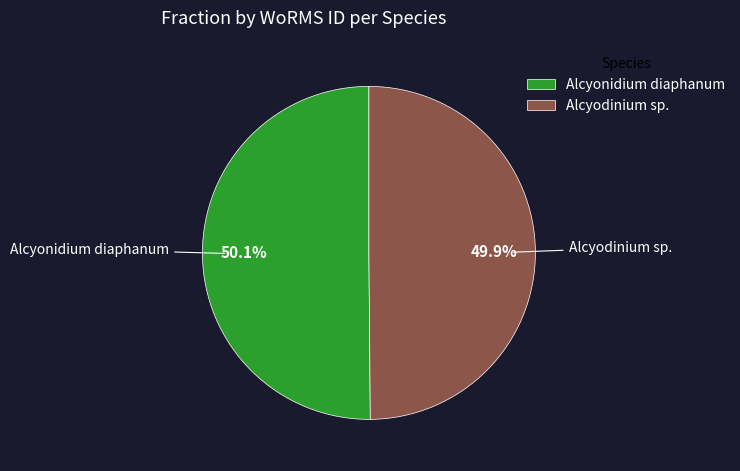

Is there any slice that represents more than half of the pie?

Yes